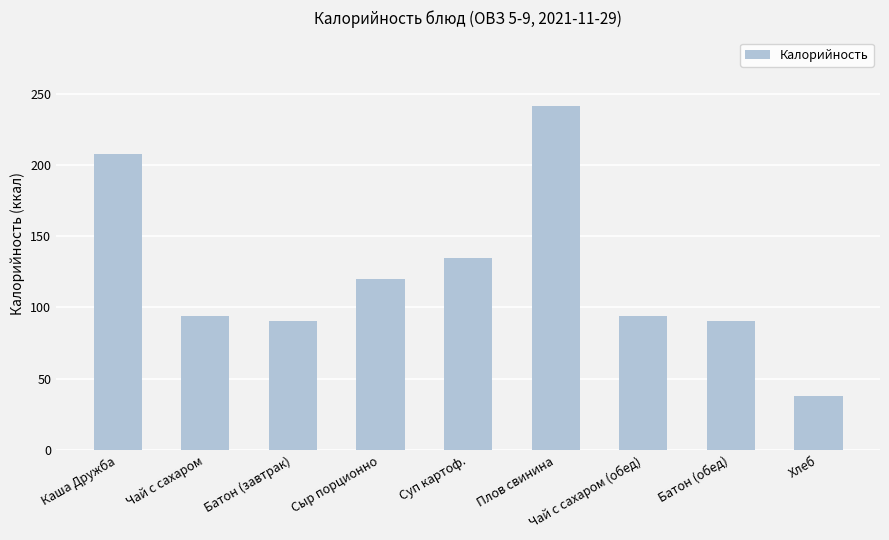

Reading left to right, list all the values displayed in this chart.

Каша Дружба=207.4	Чай с сахаром=93.7	Батон (завтрак)=90.4	Сыр порционно=120.0	Суп картоф.=134.7	Плов свинина=241.0	Чай с сахаром (обед)=93.7	Батон (обед)=90.4	Хлеб=38.0